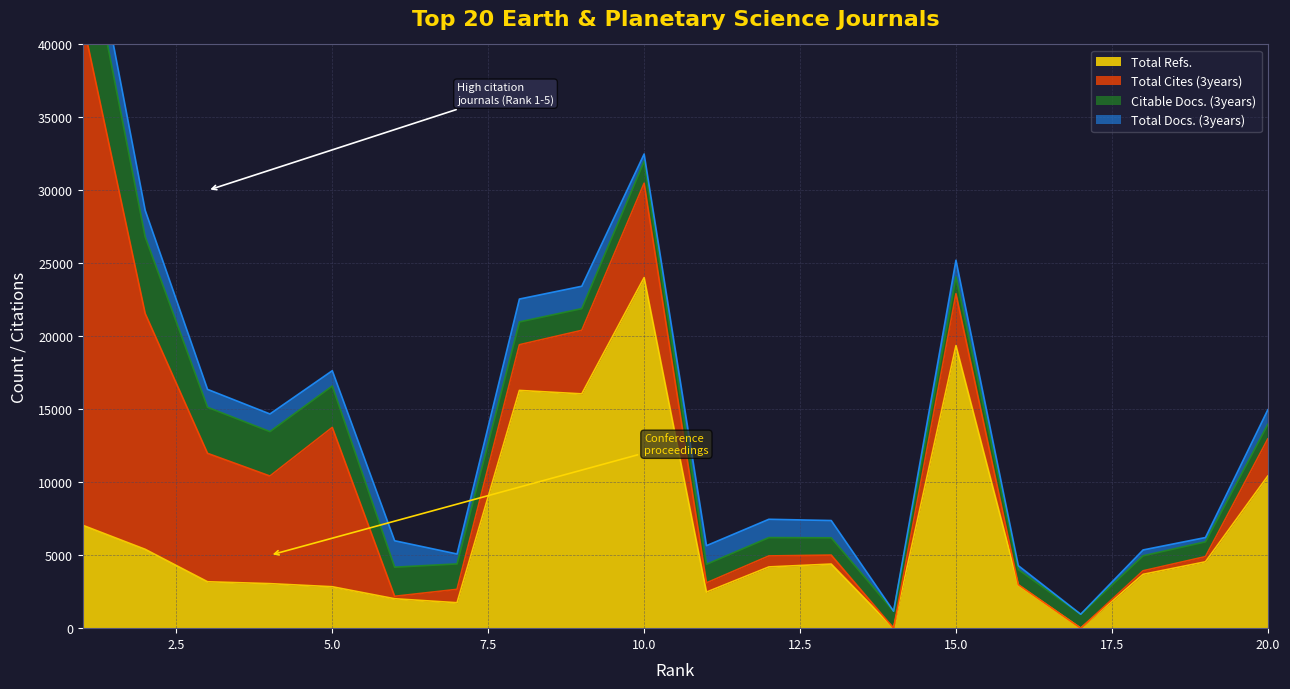

What is the average value of the Total Refs. series?

6684